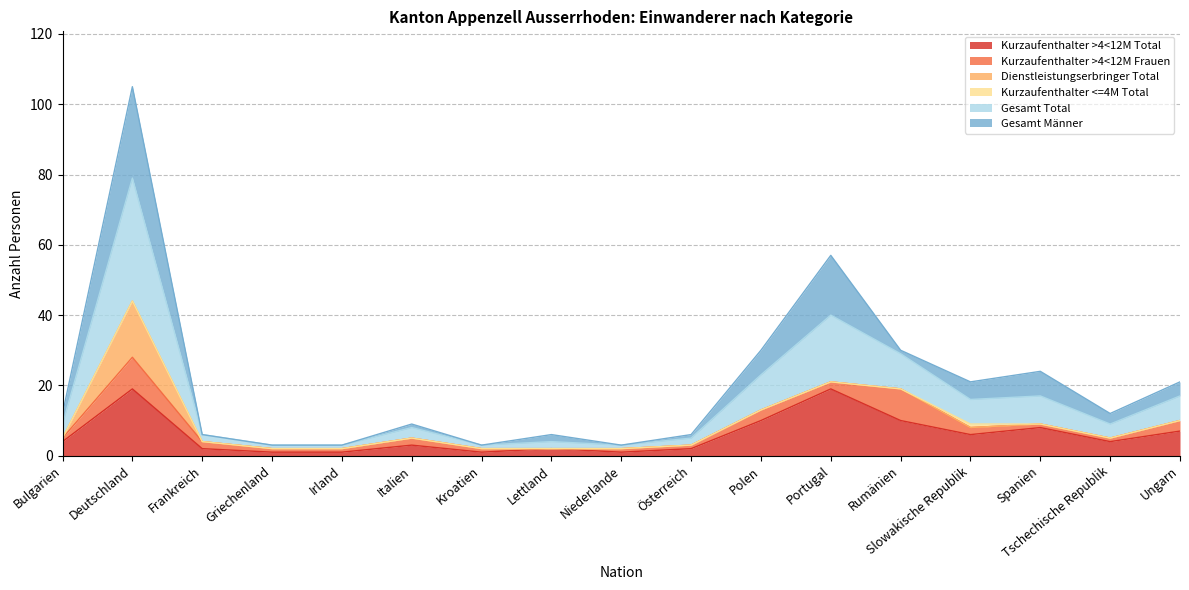

How many data points in Kurzaufenthalter <=4M Total are above 0?

4